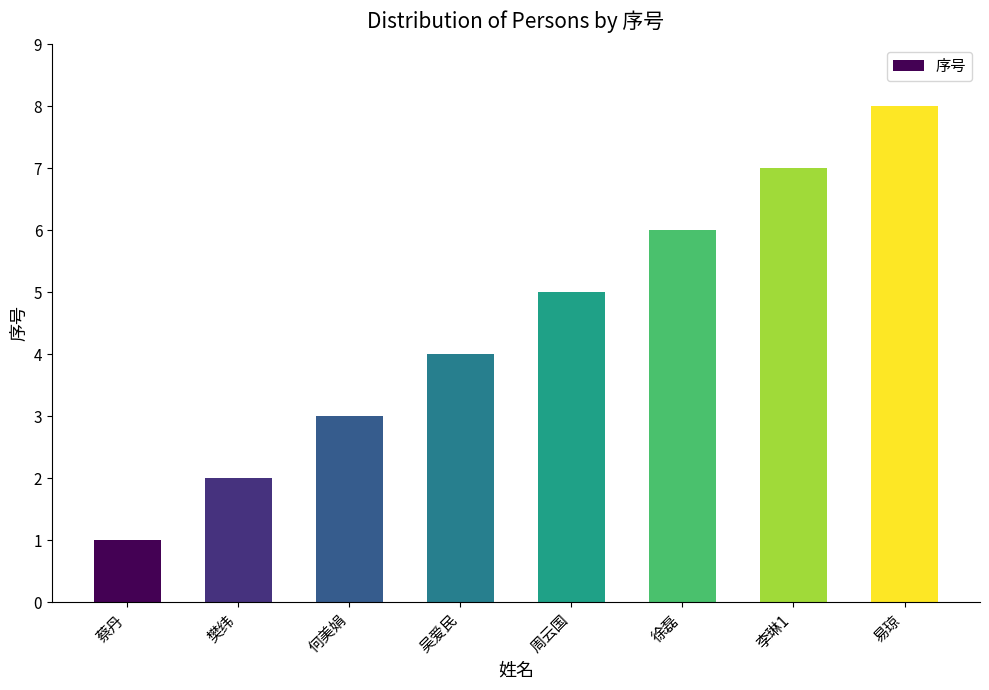

Reading left to right, transcribe all the data shown in this chart.

蔡丹=1	樊纬=2	何美娟=3	吴爱民=4	周云国=5	徐磊=6	李琳1=7	易琼=8